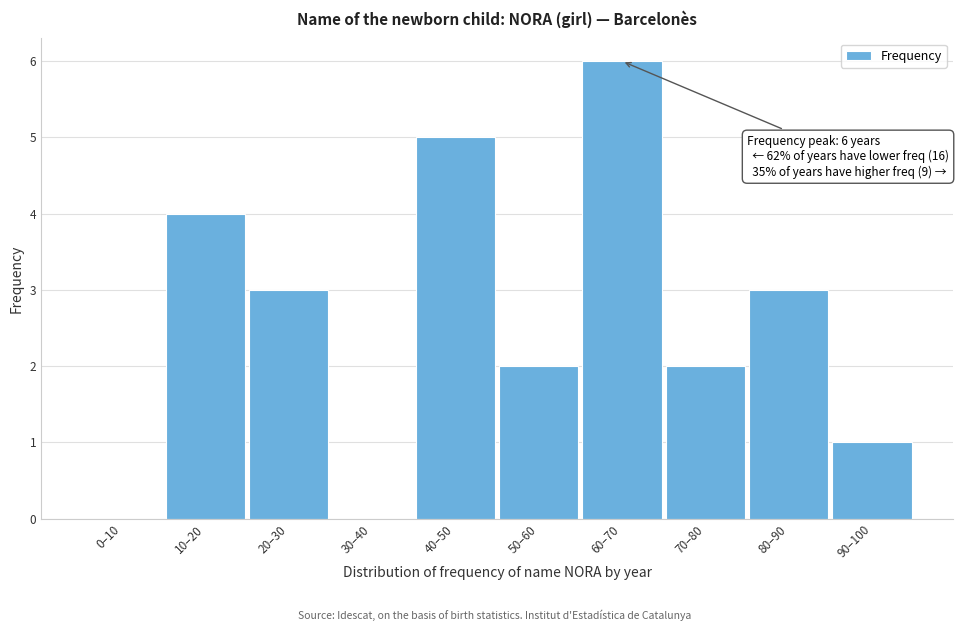

Reading left to right, transcribe all the data shown in this chart.

0–10=0	10–20=4	20–30=3	30–40=0	40–50=5	50–60=2	60–70=6	70–80=2	80–90=3	90–100=1